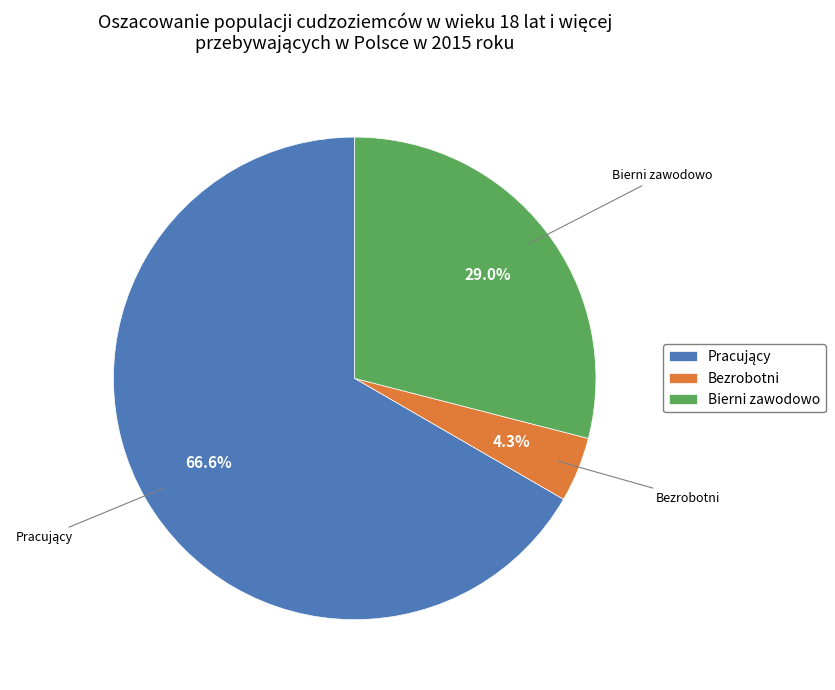

Between Bezrobotni and Bierni zawodowo, which is larger?

Bierni zawodowo